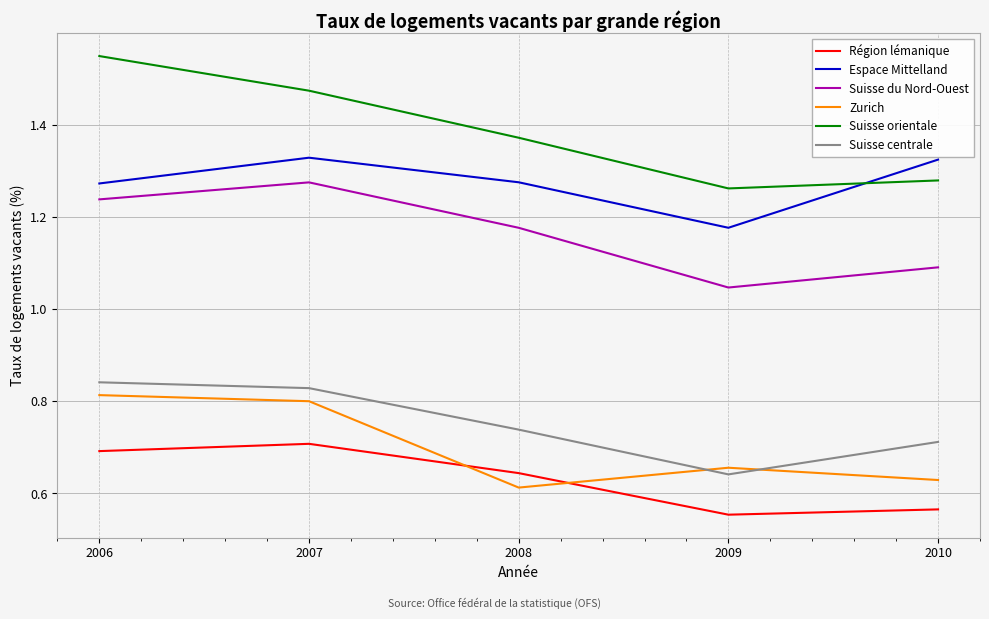

Which series has the largest total across all categories?

Suisse orientale